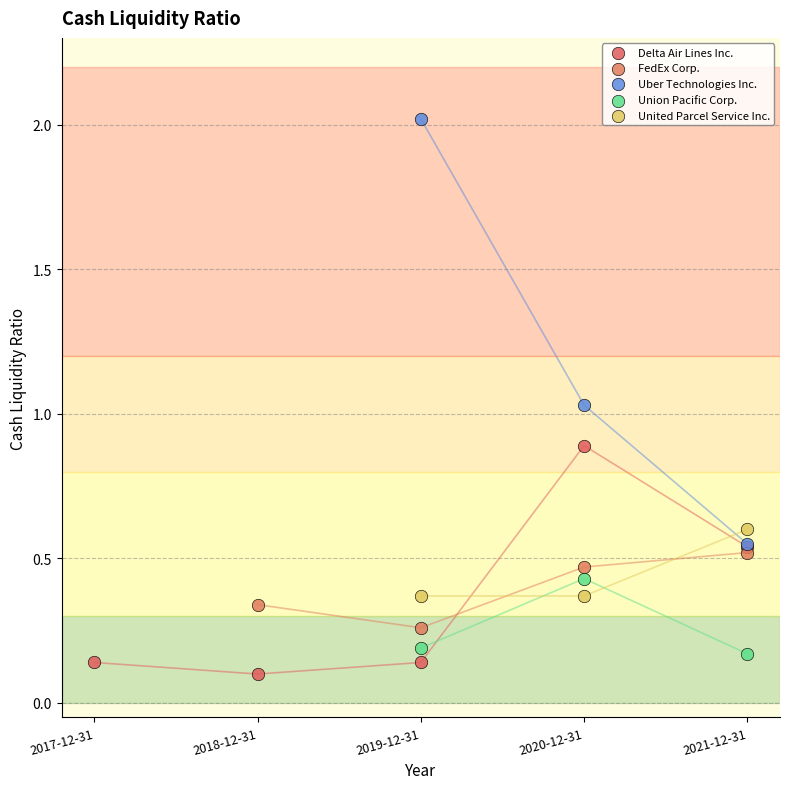

Which series contains the highest Y value?

Uber Technologies Inc.